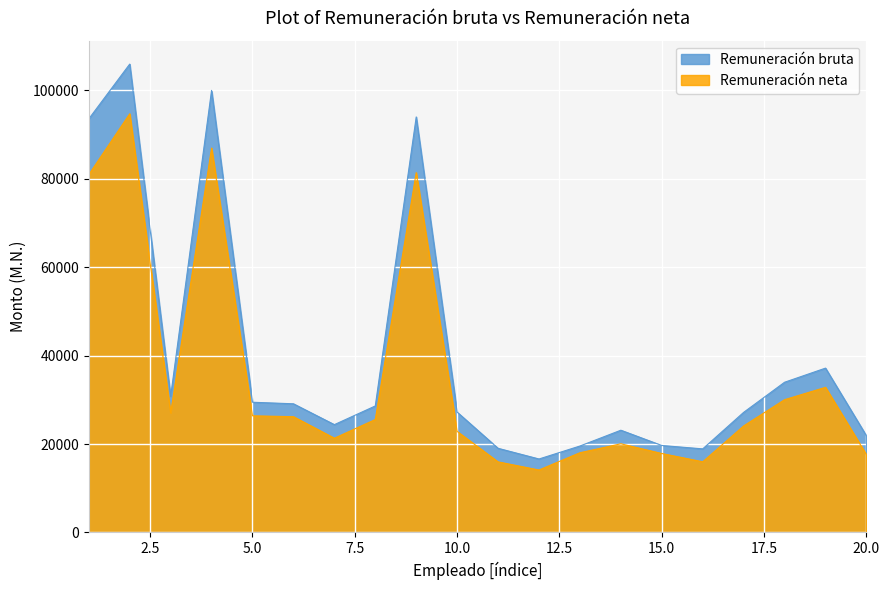

What is the difference between the maximum and minimum values in the Remuneración neta series?

80586.4